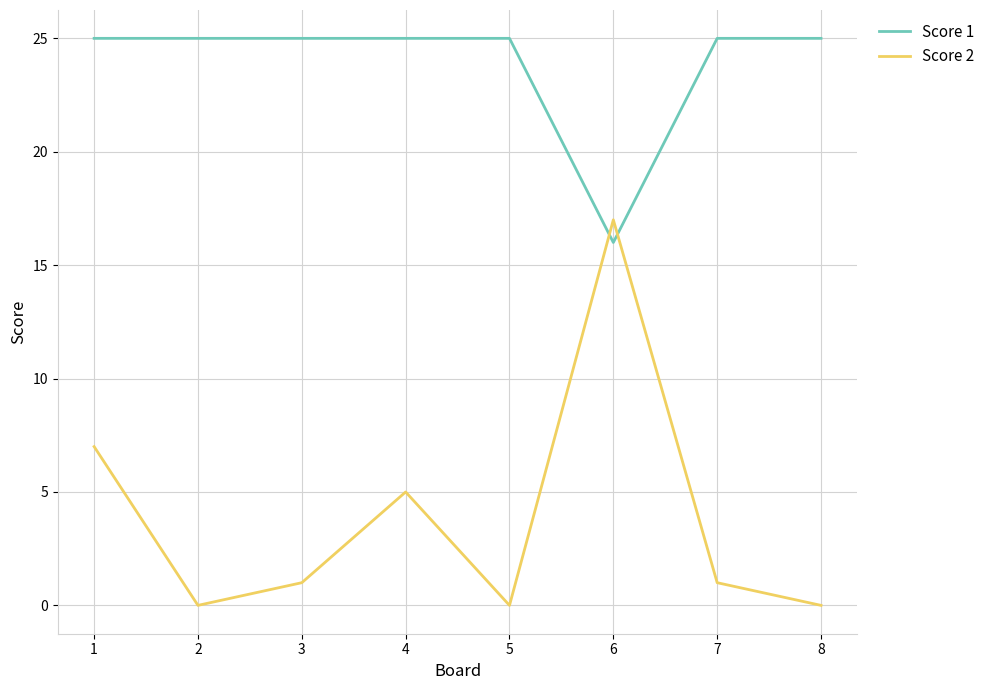

Rank the series by their maximum value, from highest to lowest.

Score 1, Score 2